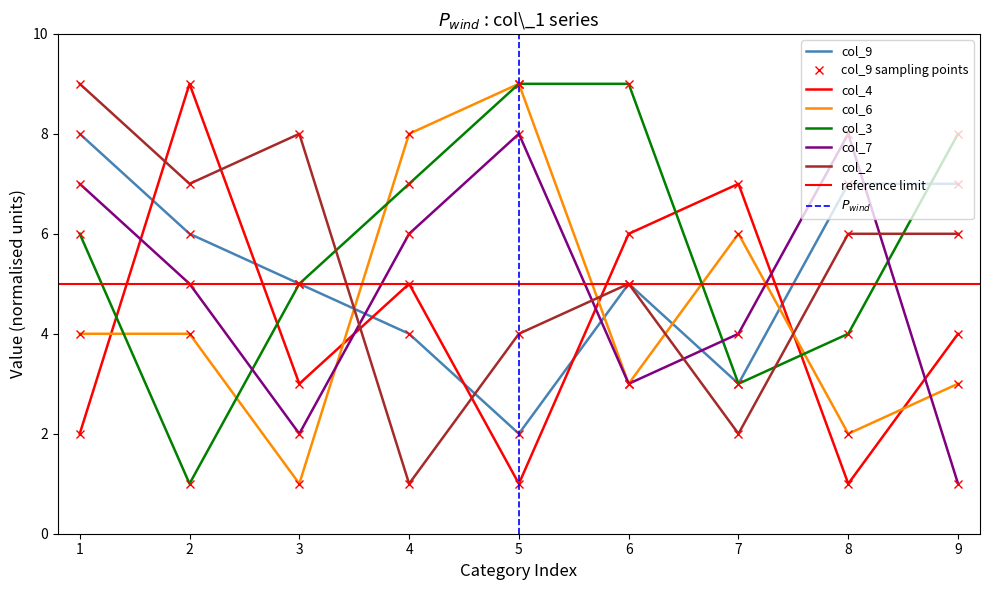

In col_3, how many points are lower than both neighbors (excluding endpoints)?

2